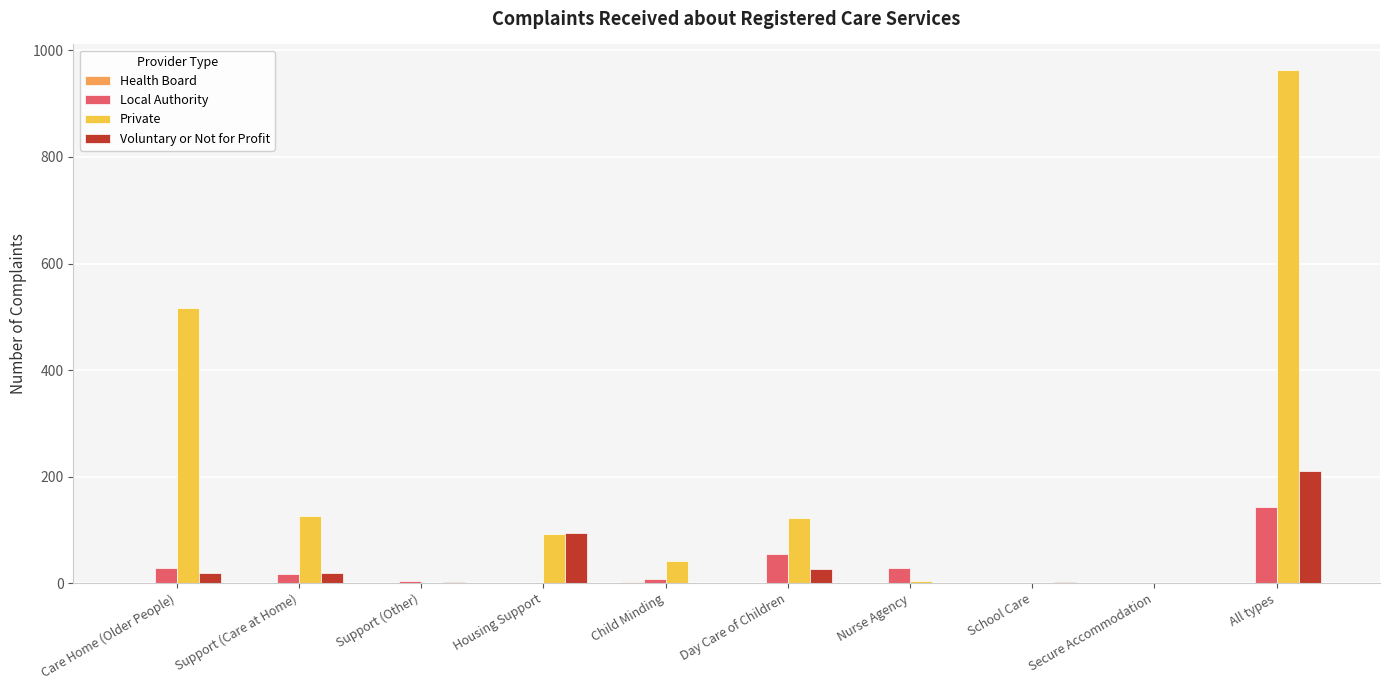

At which category is the sum across all series the highest?

All types